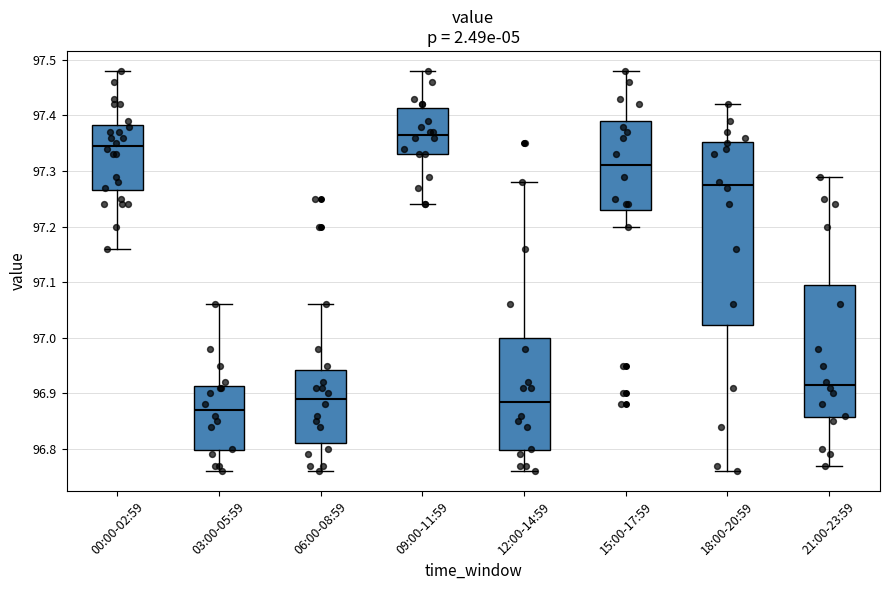

Where is the lower edge of the box for 21:00-23:59 on the y-axis? The values are not printed on the chart, so give them approximately, as read against the axis.

96.86